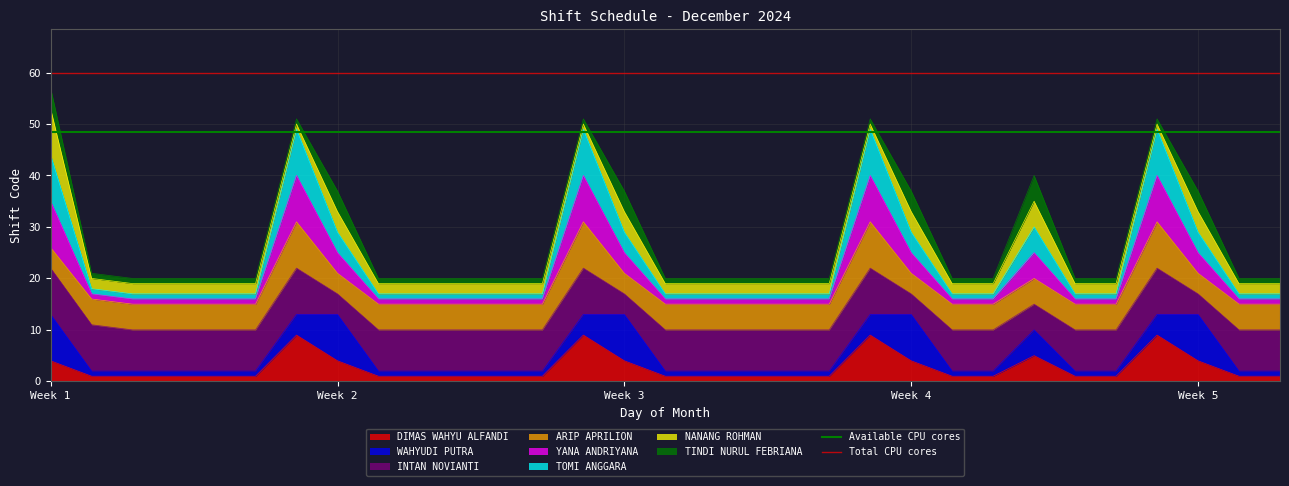

At which category is the sum across all series the highest?

Week 1